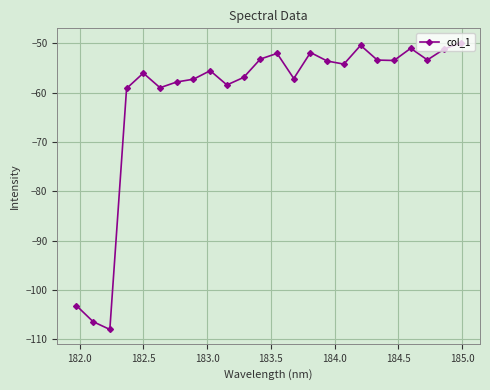

What is the value of the 2nd point from the left?

-106.4